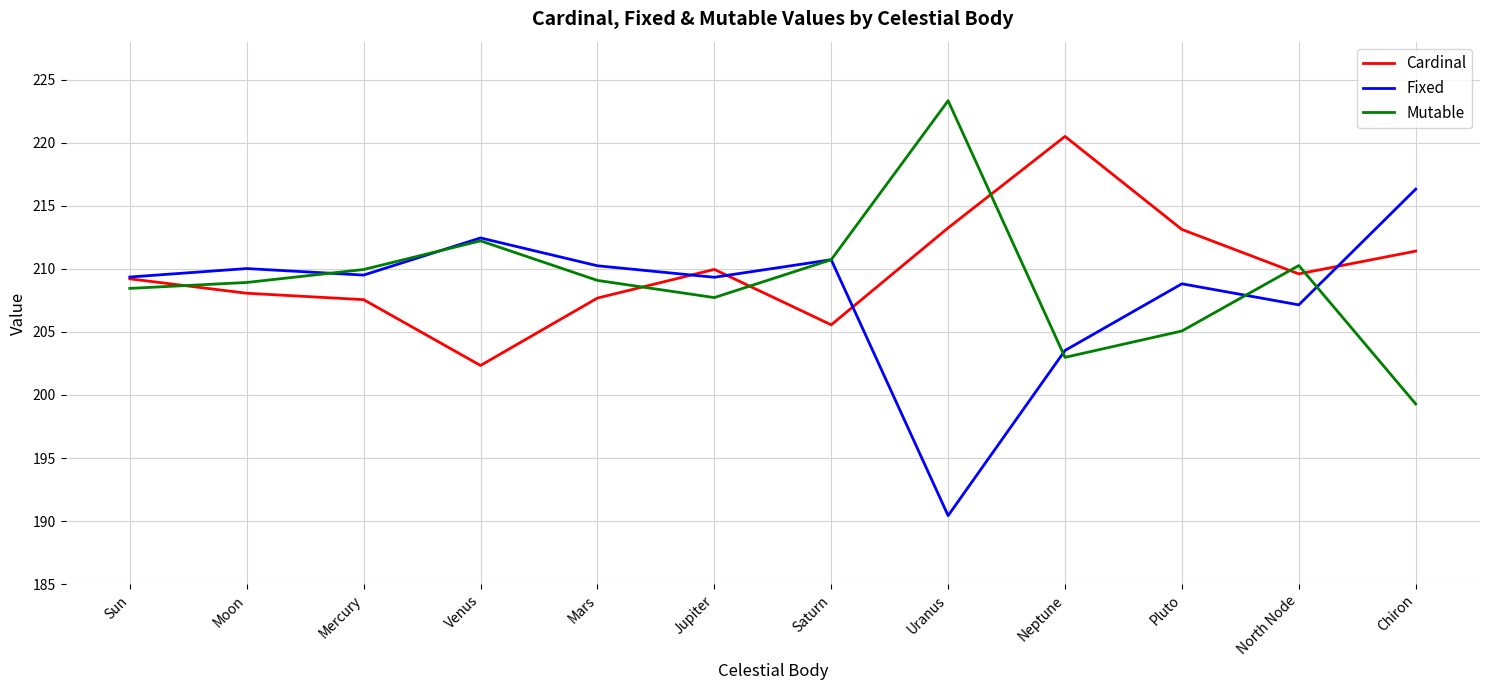

What is the difference between the highest and lowest values at Moon?

2.0